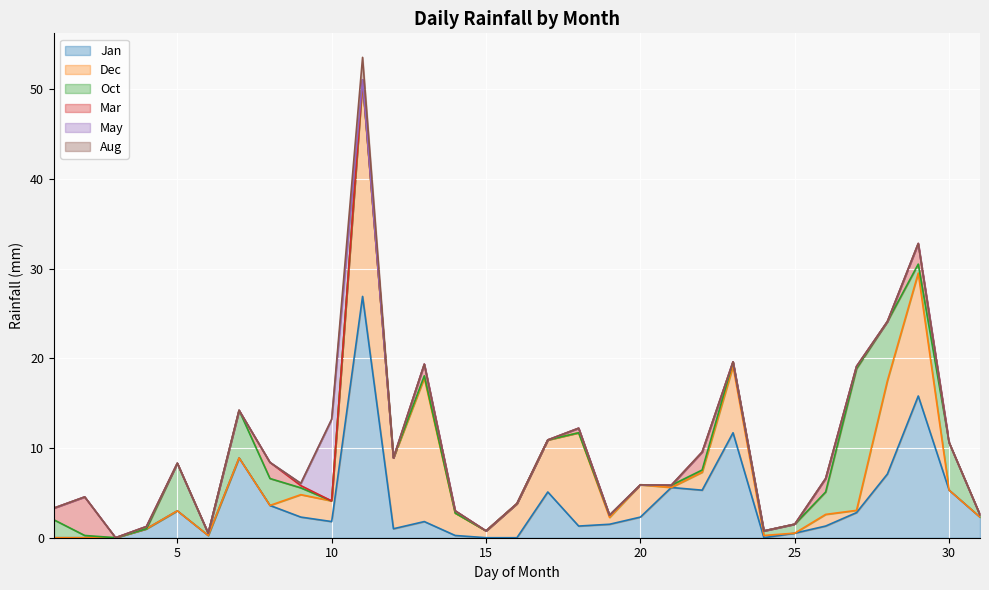

Between 14 and 17, which series saw the biggest shift?

Jan